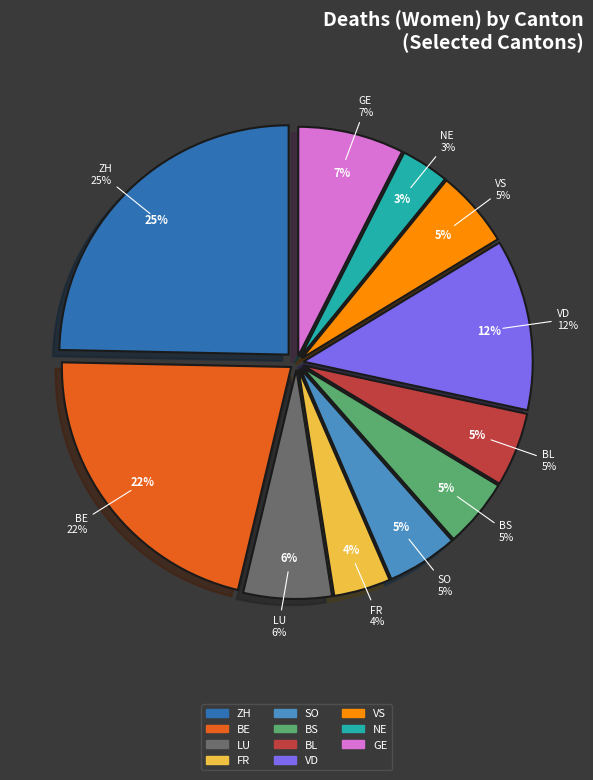

To the nearest percent, what portion does SO represent?

5%